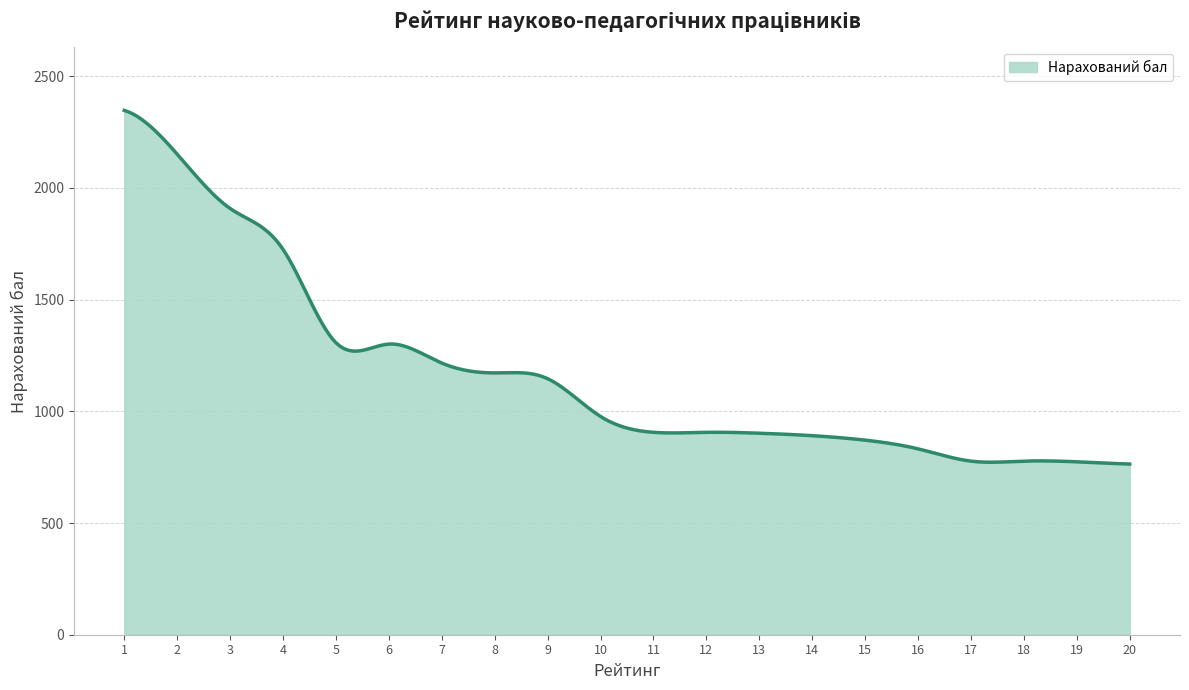

What is the greatest value displayed?

2347.0